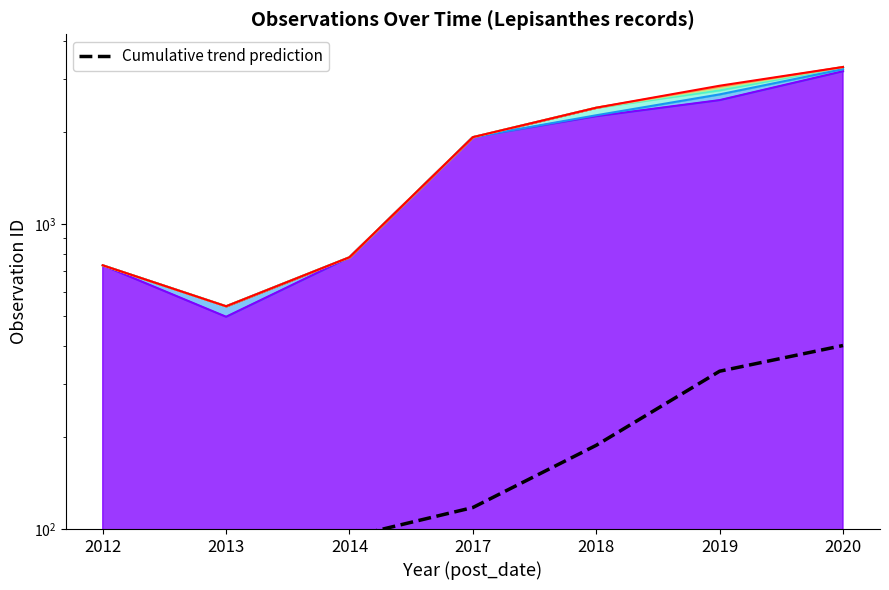

What is the sum of all values?

1223.5